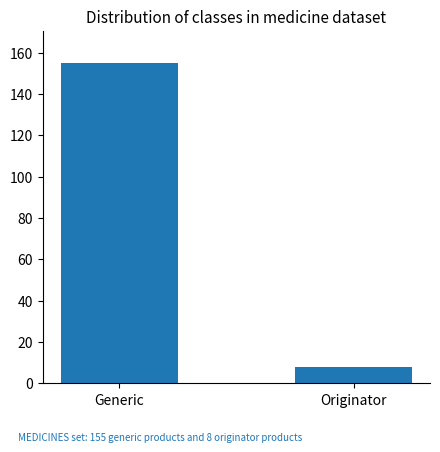

What is the difference between the values at Originator and Generic?

147